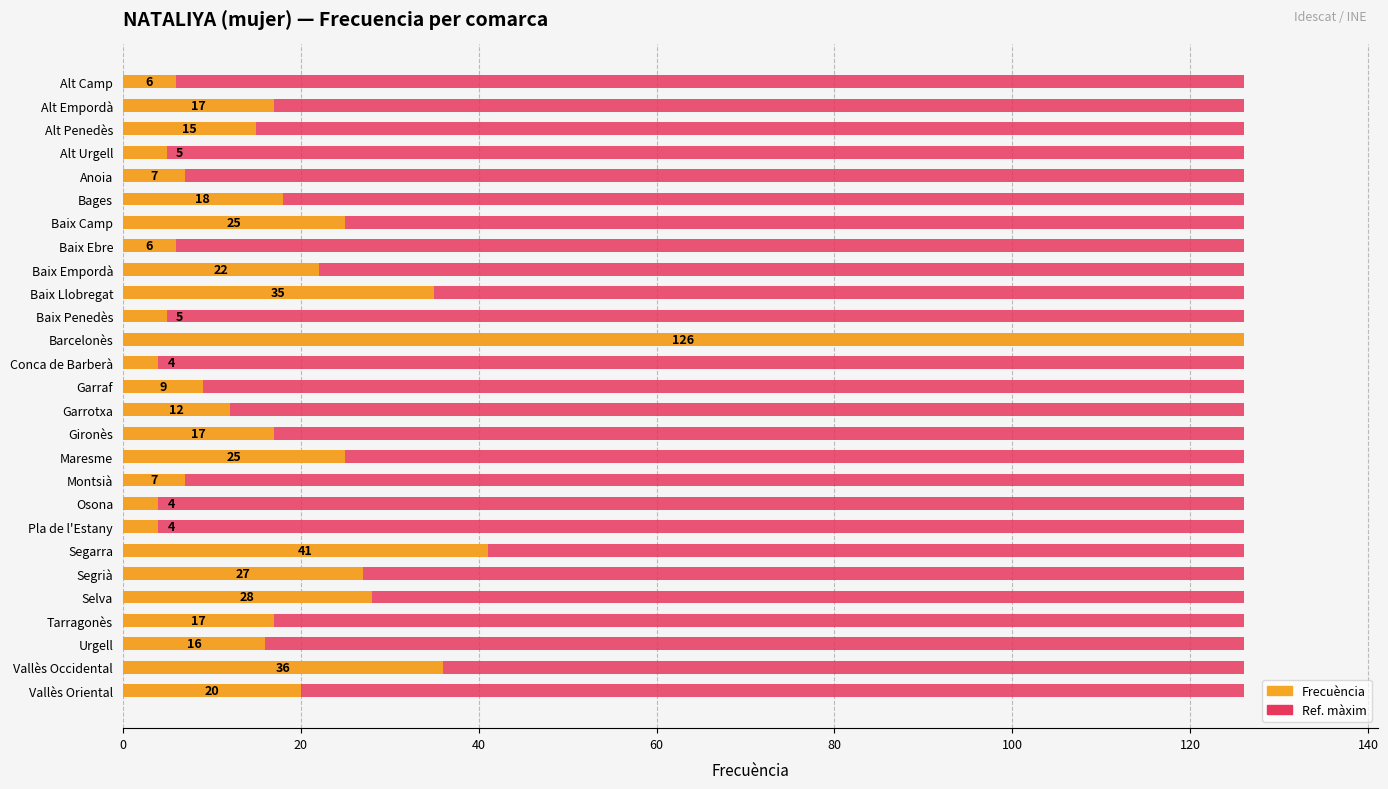

How many distinct data groups are displayed?

2